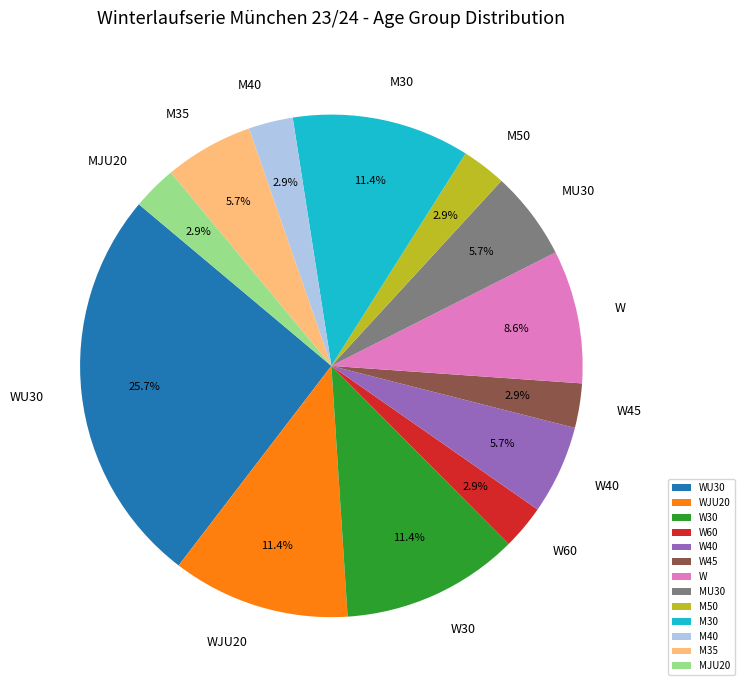

To the nearest percent, what percentage of the pie is M30?

11%